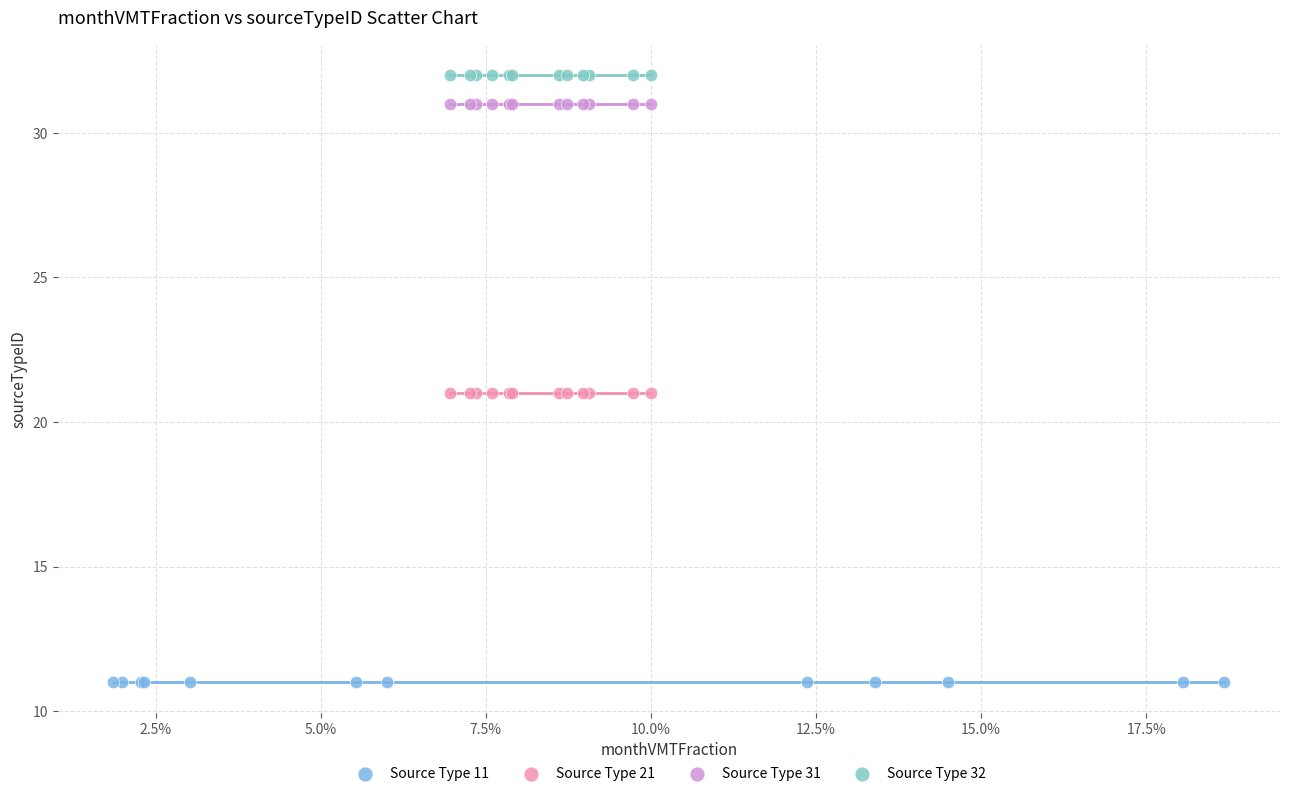

Which series reaches the maximum Y coordinate?

Source Type 32